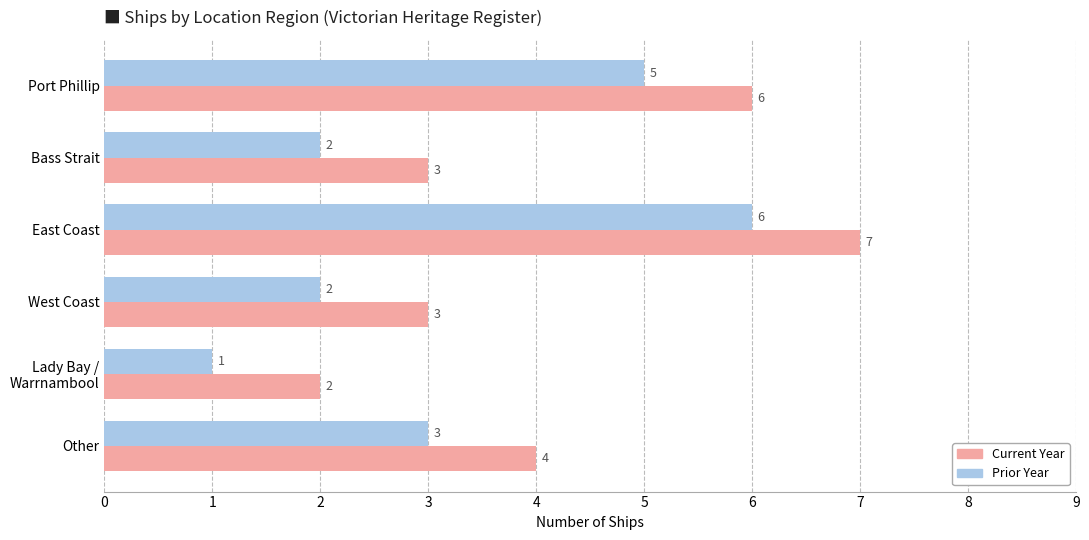

What are all the series names shown in the legend?

Current Year, Prior Year